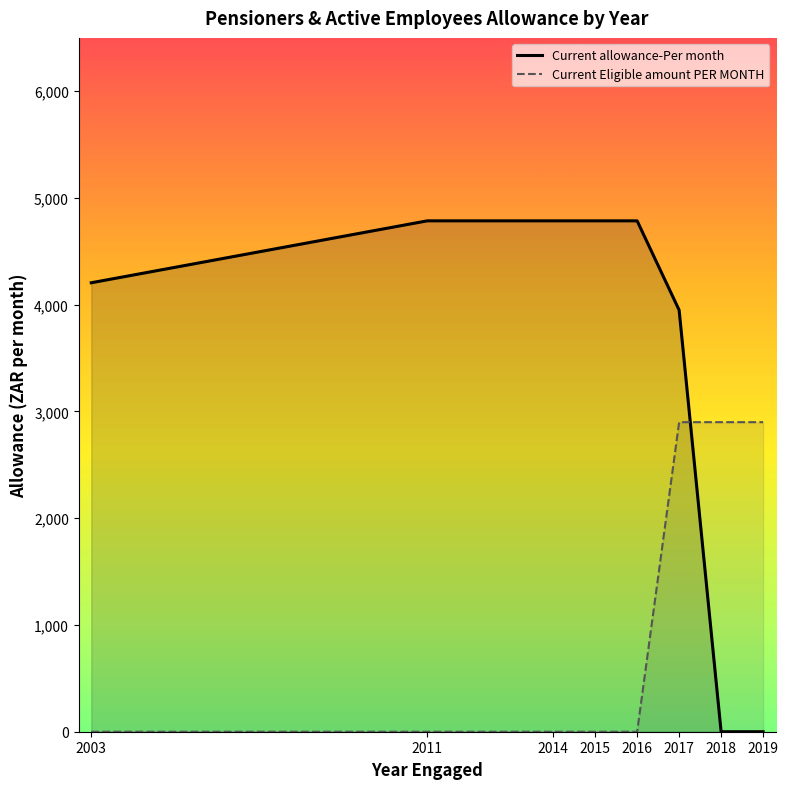

What is the average value of the Current allowance-Per month (line) series?

3412